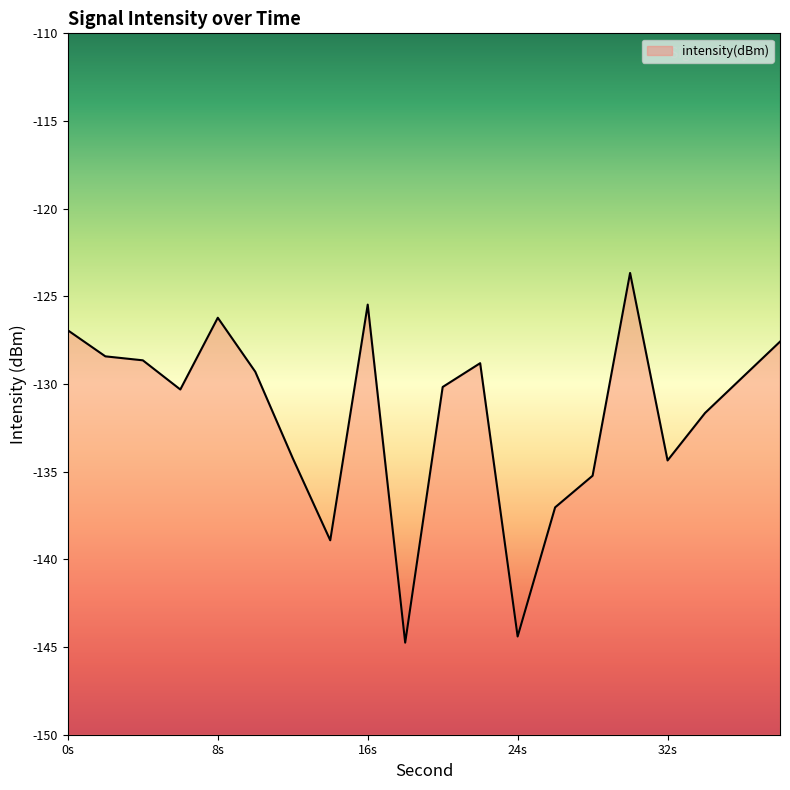

What is the difference between the maximum and minimum values?

21.1